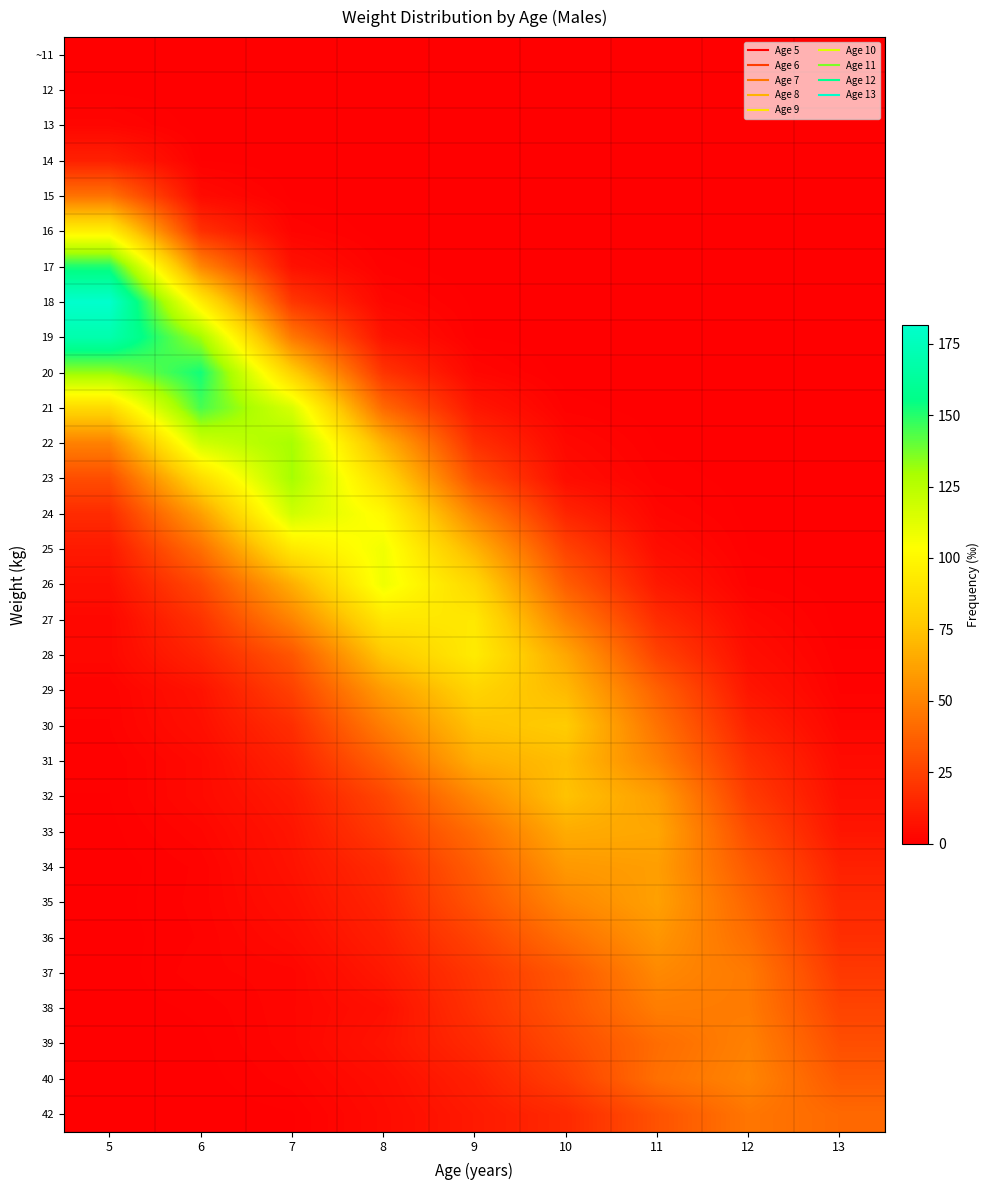

What is the difference between the highest and lowest values at 11?

63.6